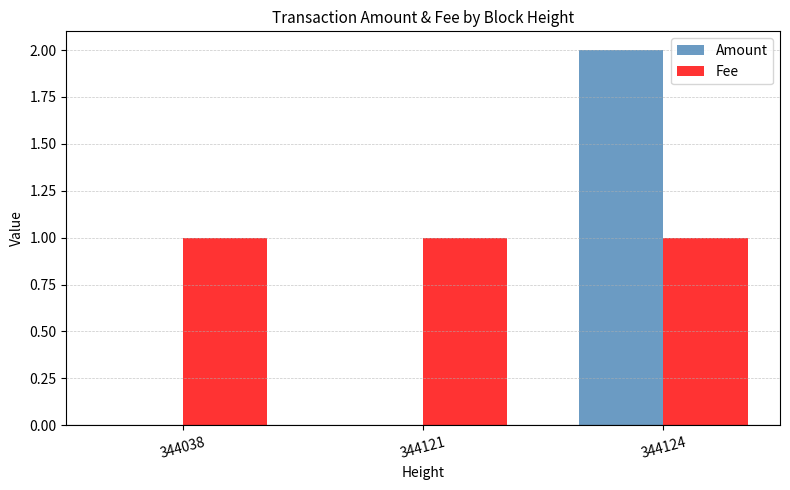

Is the value of Amount at 344038 greater than the value of Fee at 344124?

No